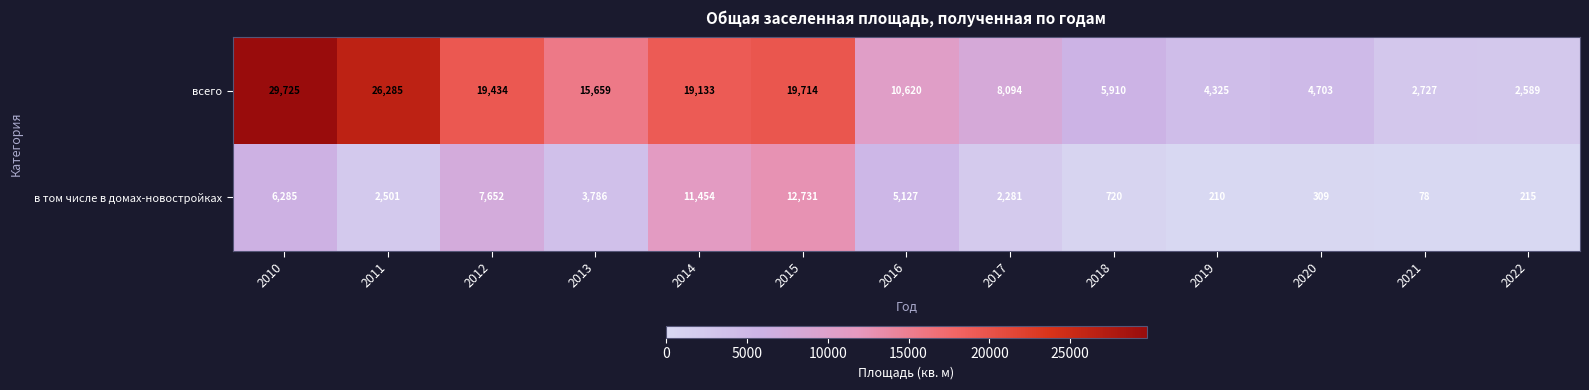

At which category does the chart reach its peak across all series?

2010